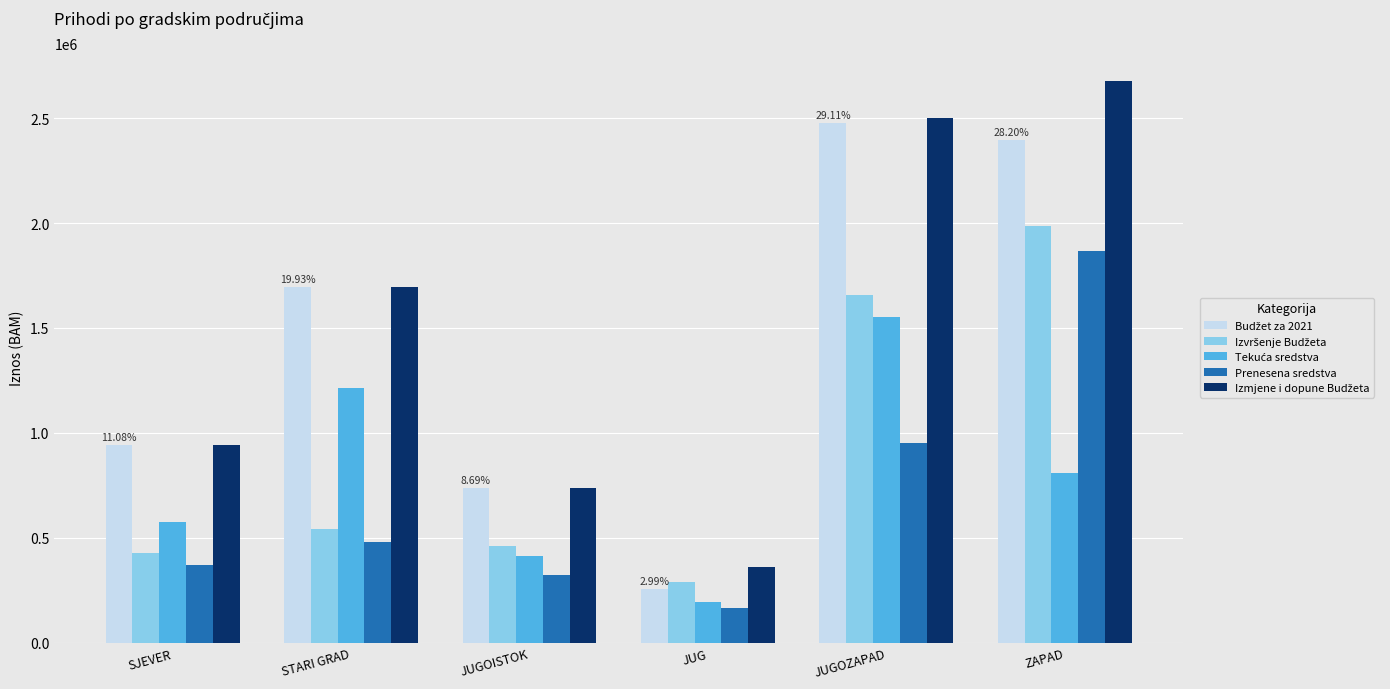

At which category is the sum across all series the highest?

ZAPAD